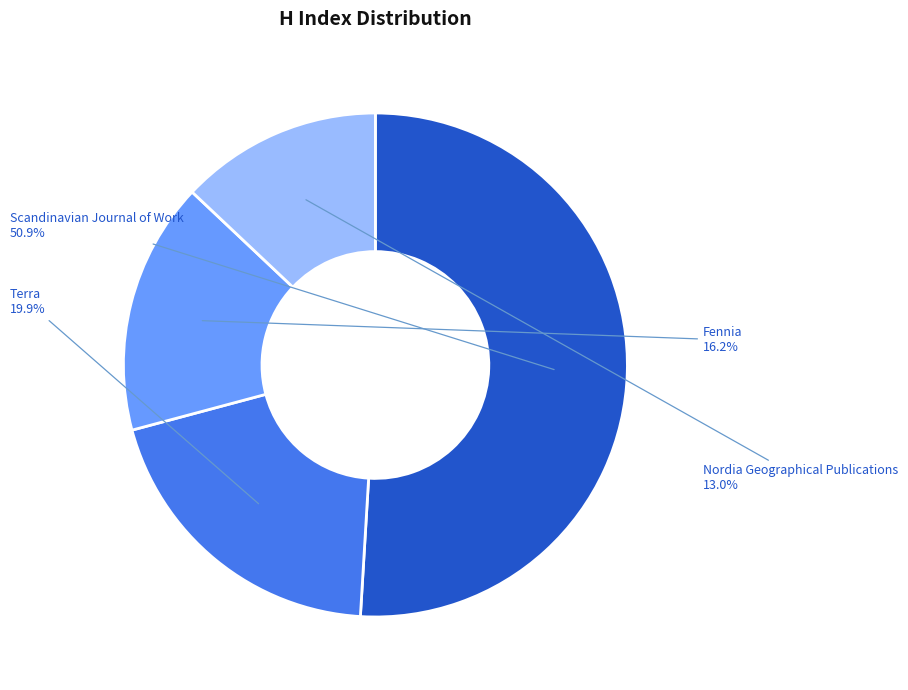

What is the ratio of the value at Fennia to the value at Terra?

0.8